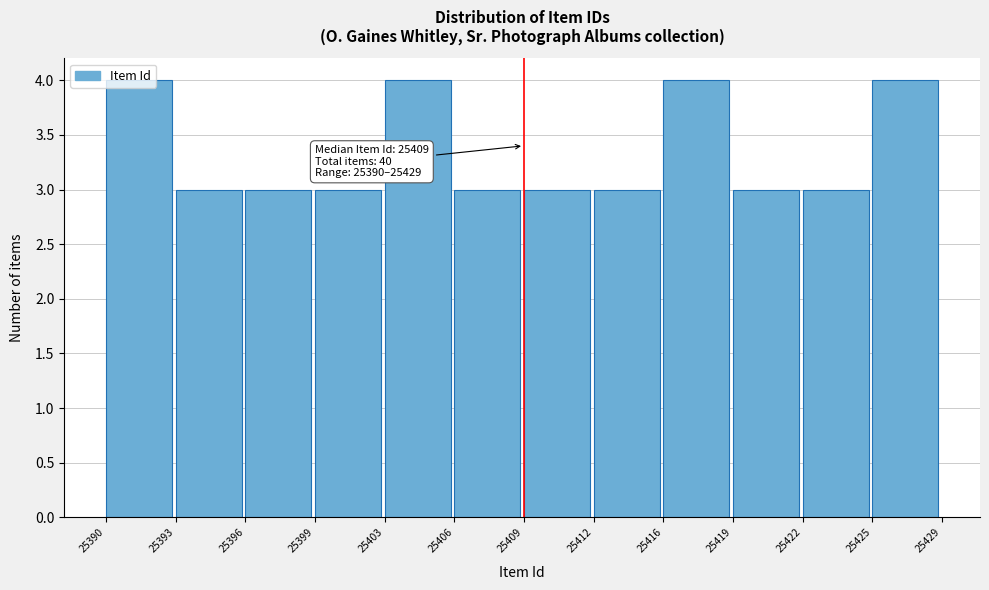

What is the value of the 8th bar from the left?

3